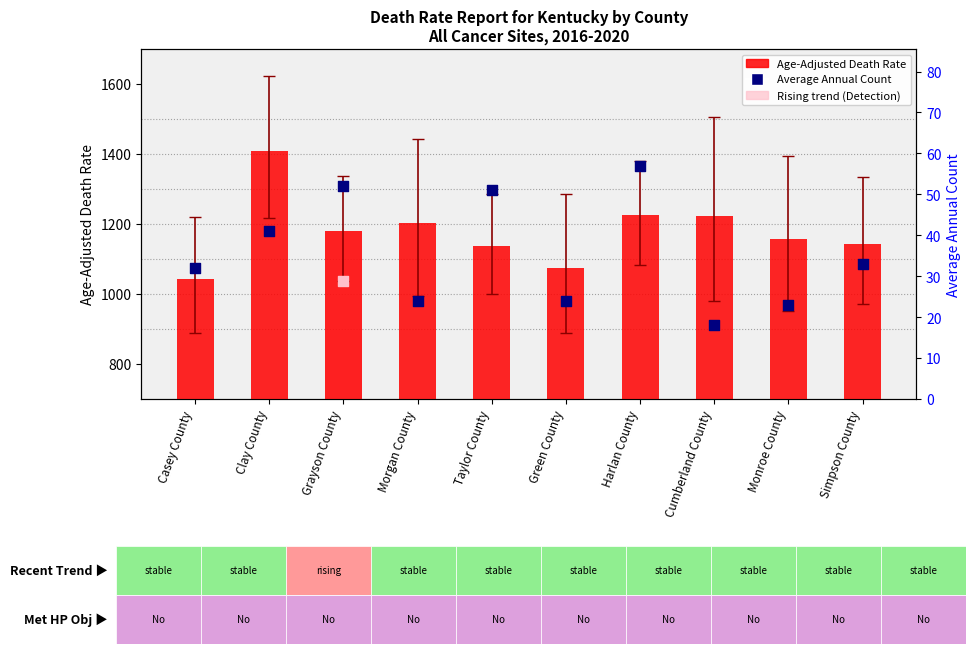

Which series has the largest Y range (max minus min)?

Age-Adjusted Death Rate